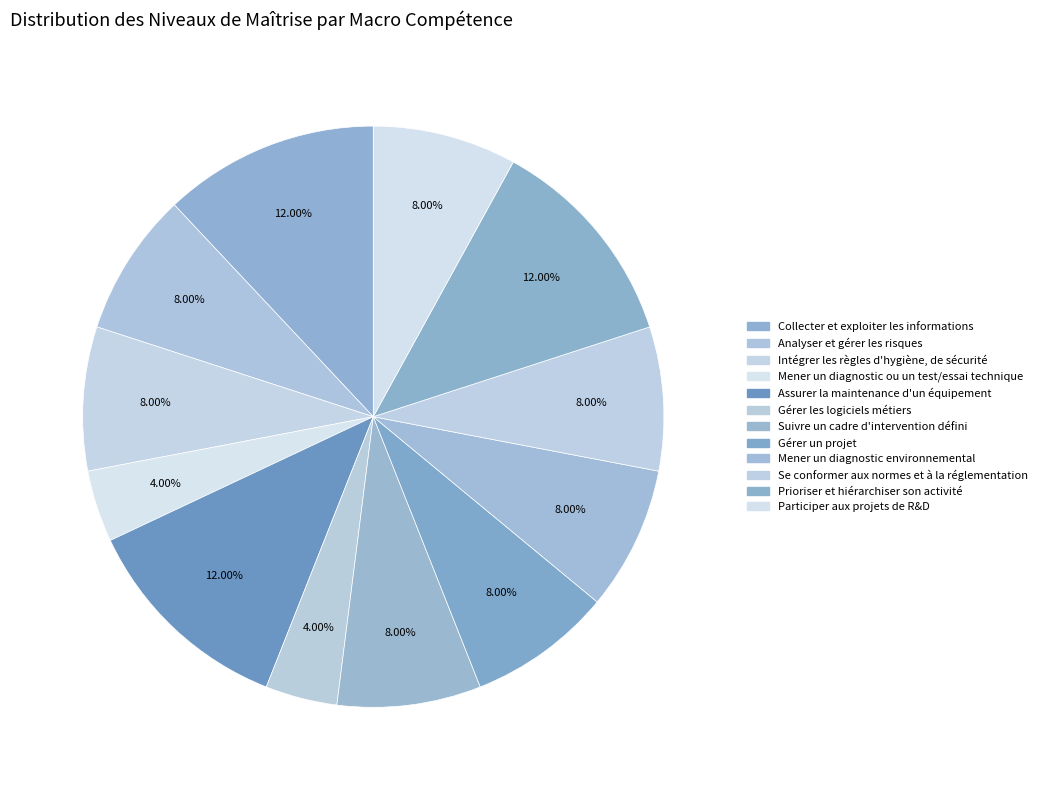

Combined, what portion of the pie is Intégrer les règles d'hygiène, de sécurité and Mener un diagnostic ou un test/essai technique?

12.0%